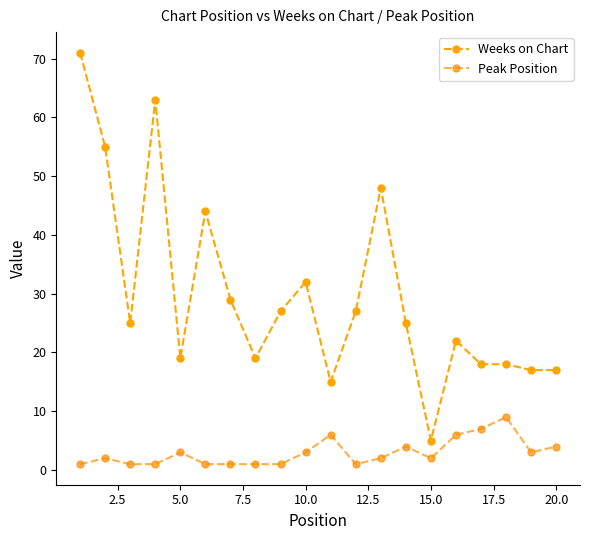

True or false: Weeks on Chart has more than 0 points higher than both neighbors.

True